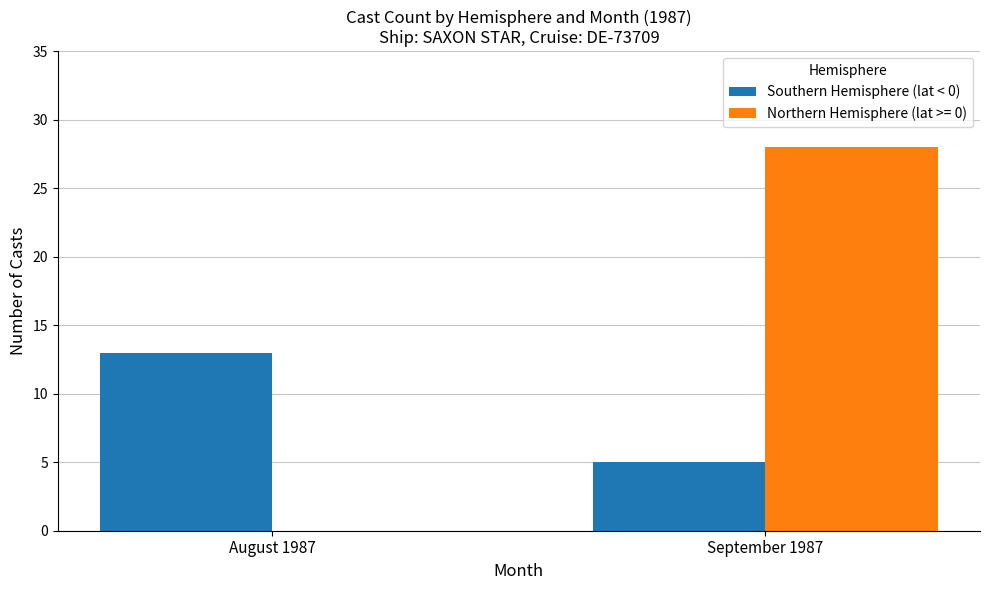

The Northern Hemisphere (lat >= 0) series shows 11 at September 1987. True or false?

False